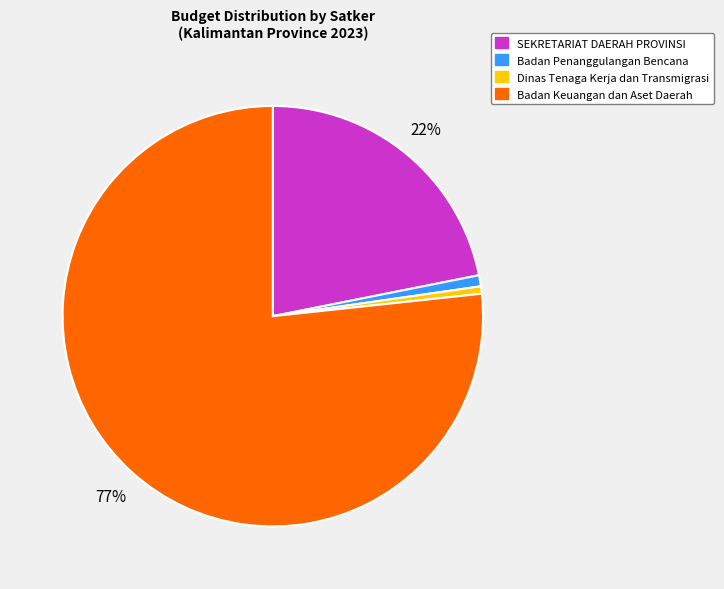

Is there any slice that represents more than half of the pie?

Yes